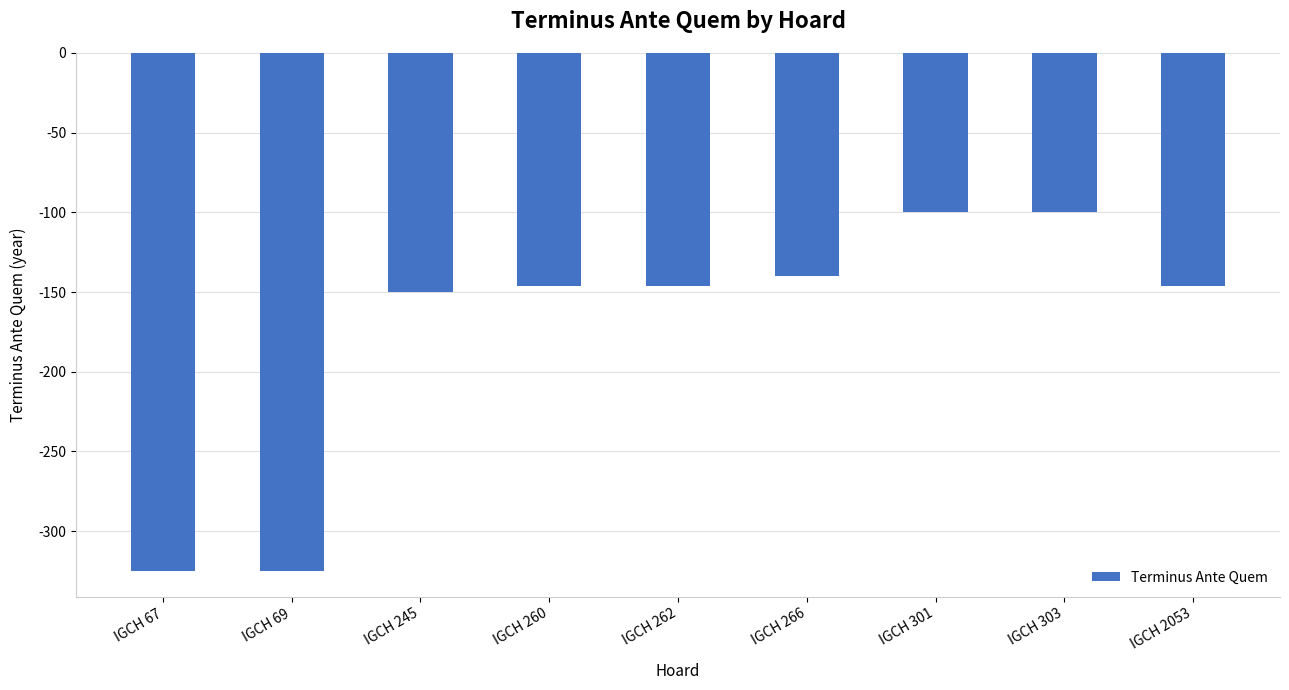

Reading left to right, transcribe all the data shown in this chart.

-325	-325	-150	-146	-146	-140	-100	-100	-146